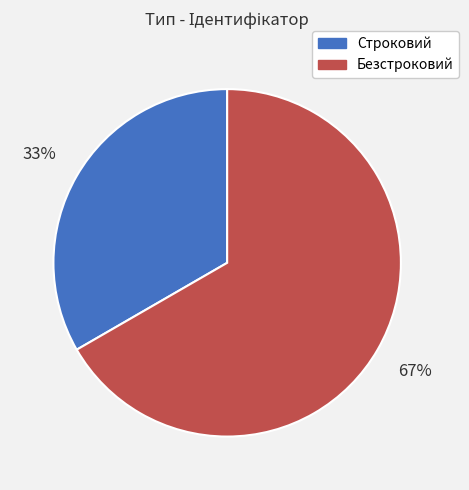

How many slices are in this pie chart?

2